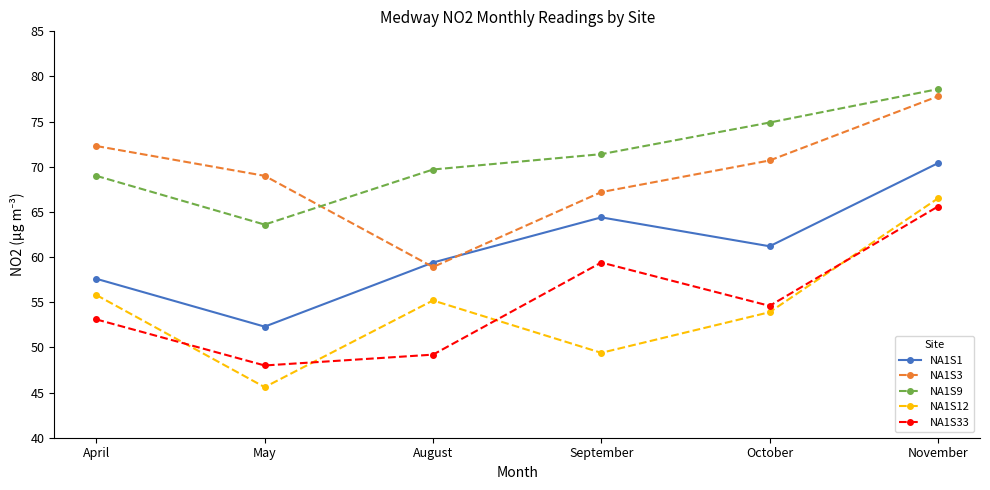

True or false: NA1S9 and NA1S12 cross at least once.

False